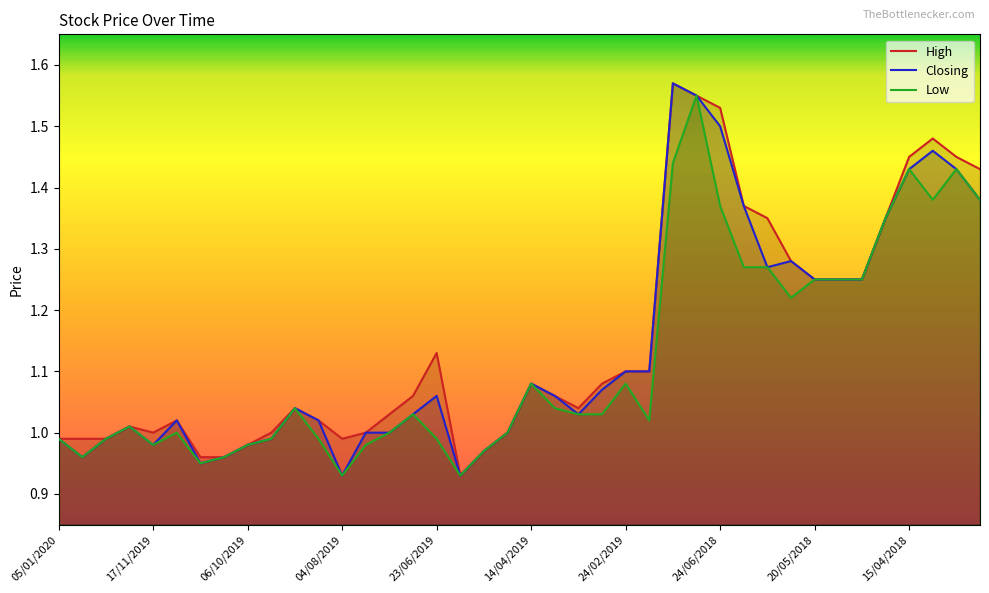

True or false: Low and High cross at least once.

False